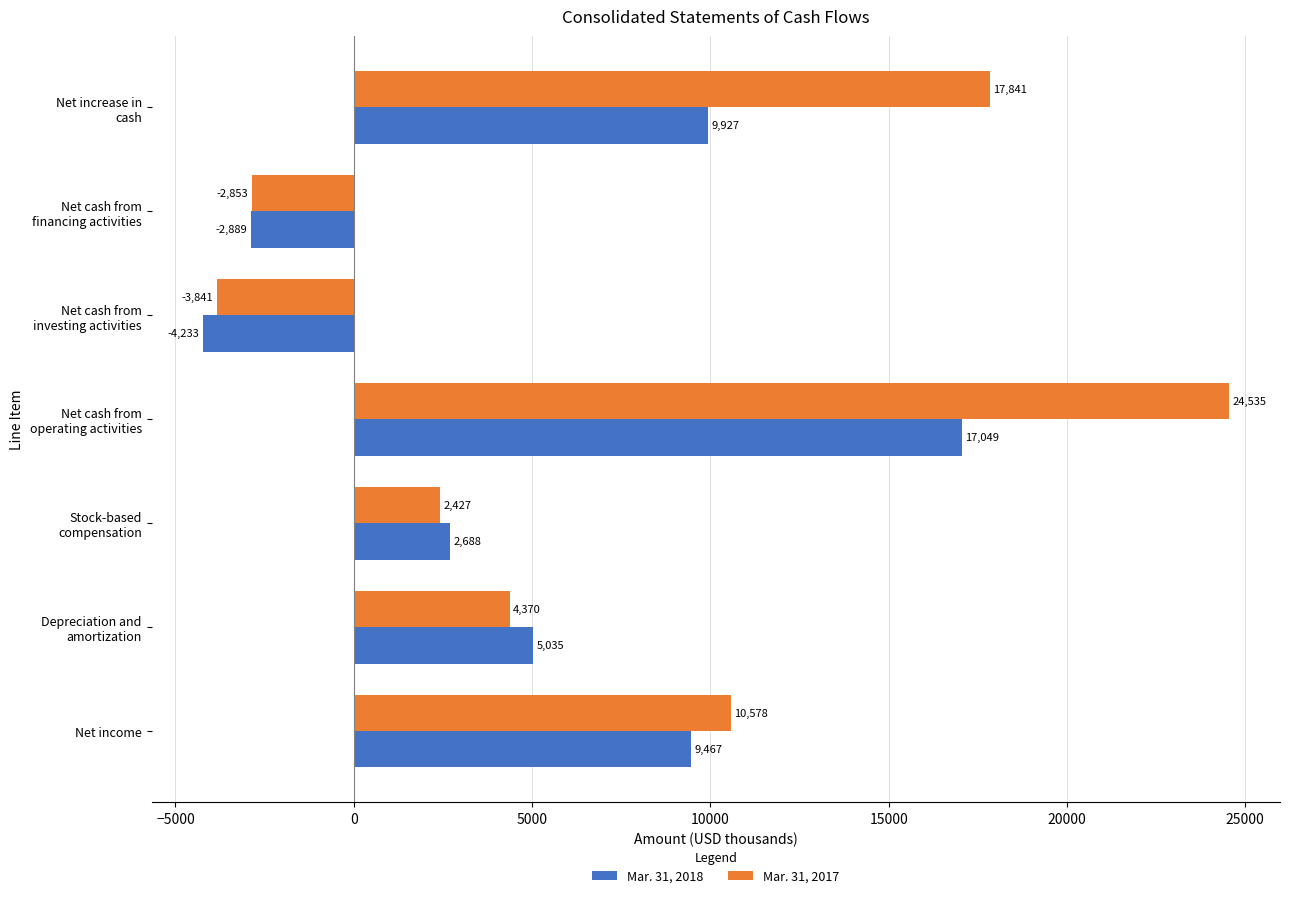

Which series has the largest range (max minus min)?

Mar. 31, 2017